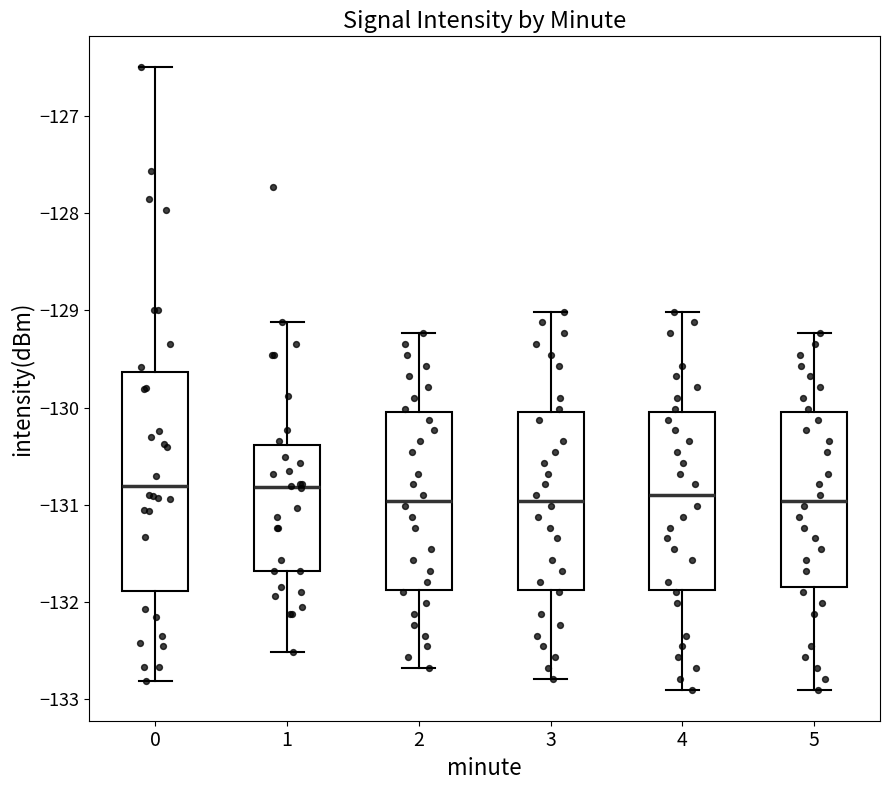

Where is the lower edge of the box at x = 0 on the y-axis? The values are not printed on the chart, so give them approximately, as read against the axis.

-131.9